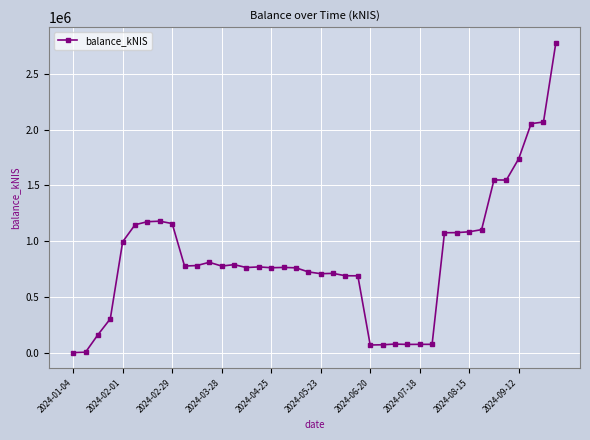

What is the value of the 6th point from the left?

1147305.0